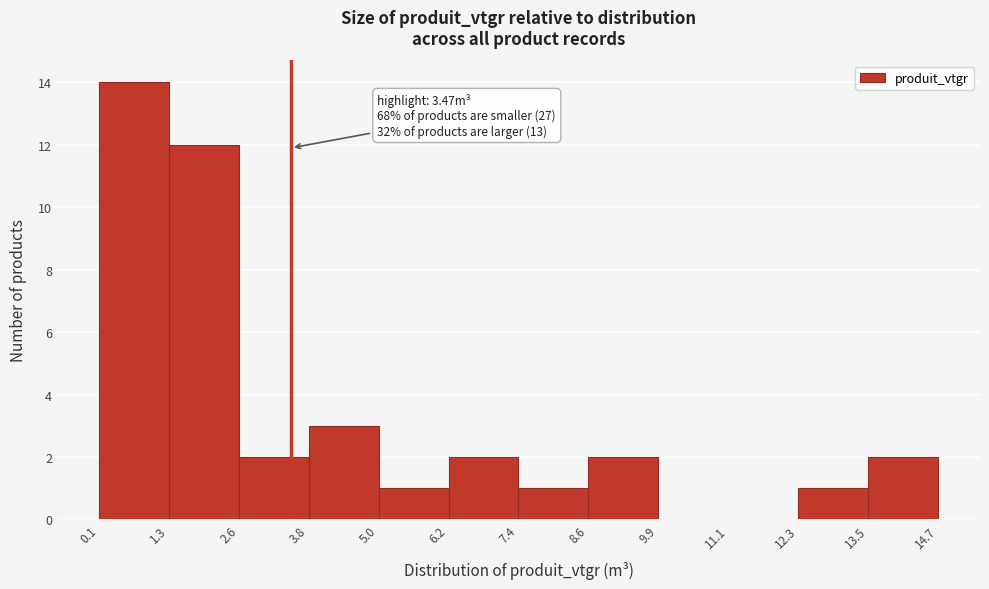

Over which range of the x-axis is the bar tallest?

0.1 to 1.3